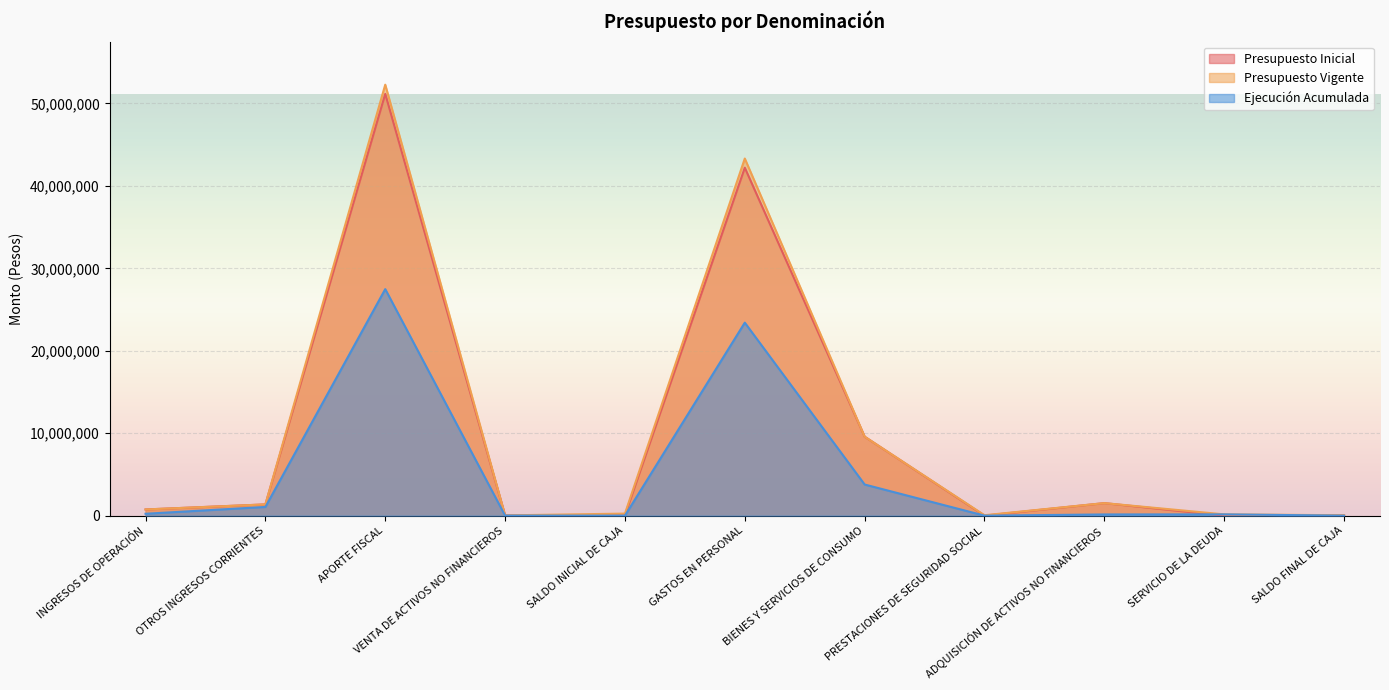

What is the label of the 5th point from the right?

BIENES Y SERVICIOS DE CONSUMO